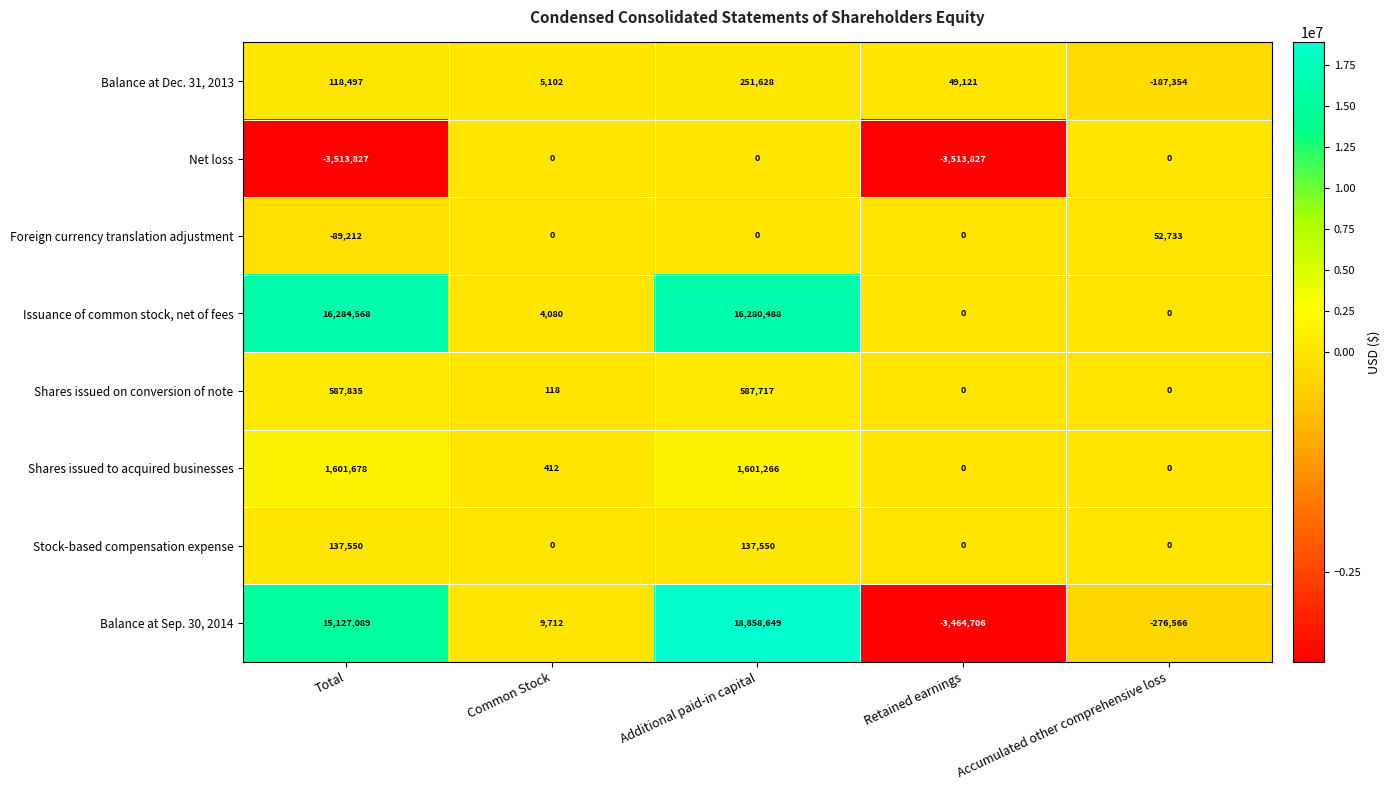

True or false: Foreign currency translation adjustment has a value of 51122 at Additional paid-in capital.

False